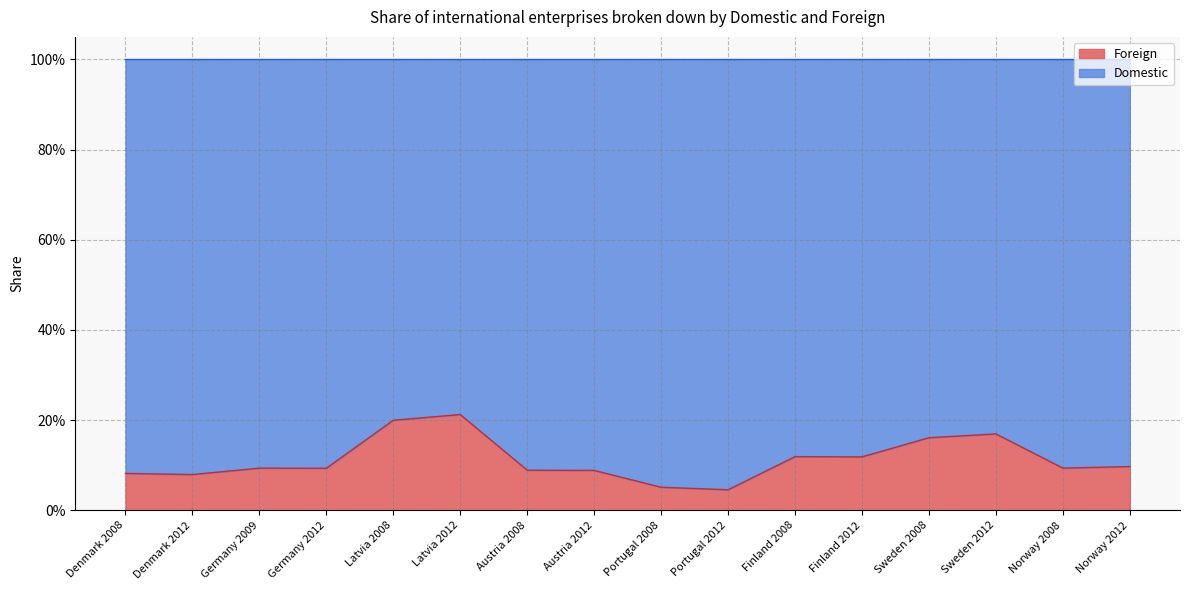

Rank the categories by value from lowest to highest.

Portugal 2012, Portugal 2008, Denmark 2012, Denmark 2008, Austria 2012, Austria 2008, Germany 2012, Germany 2009, Norway 2008, Norway 2012, Finland 2012, Finland 2008, Sweden 2008, Sweden 2012, Latvia 2008, Latvia 2012